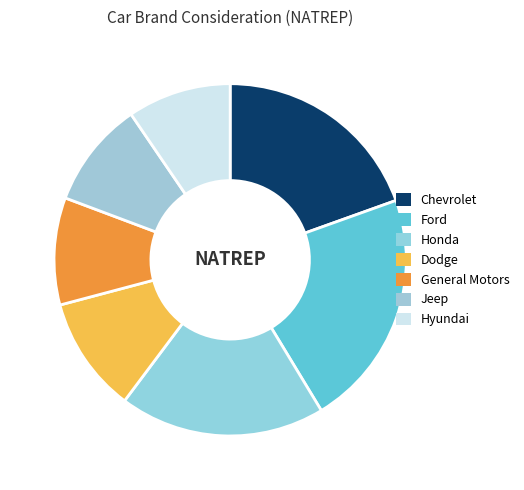

Count the number of slices in the pie.

7